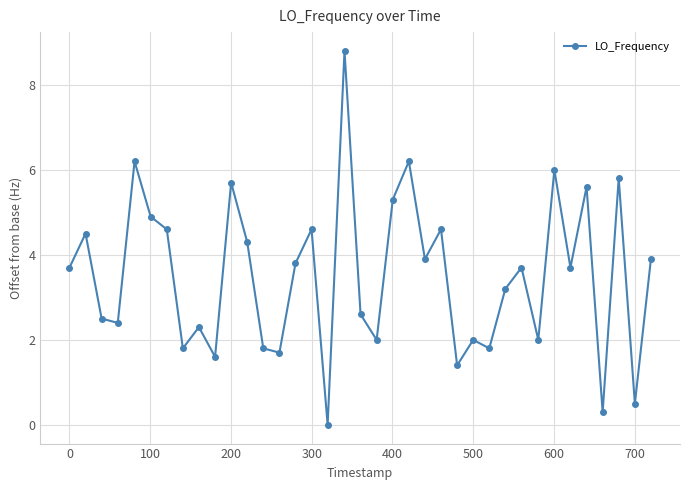

What is the difference between the second highest and minimum values?

6.2